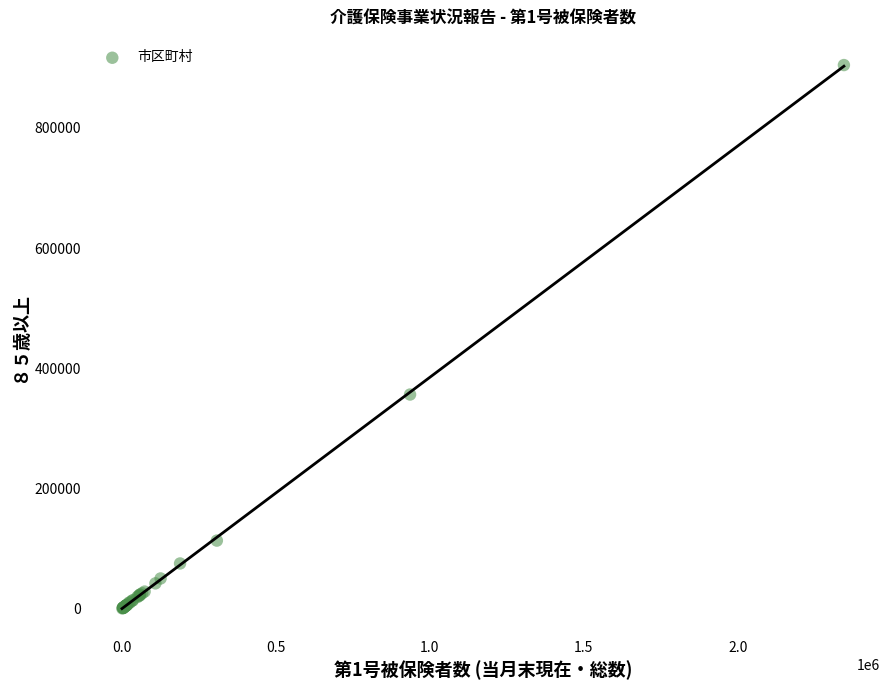

What Y value in the scatter plot is closest to 452555?

356389